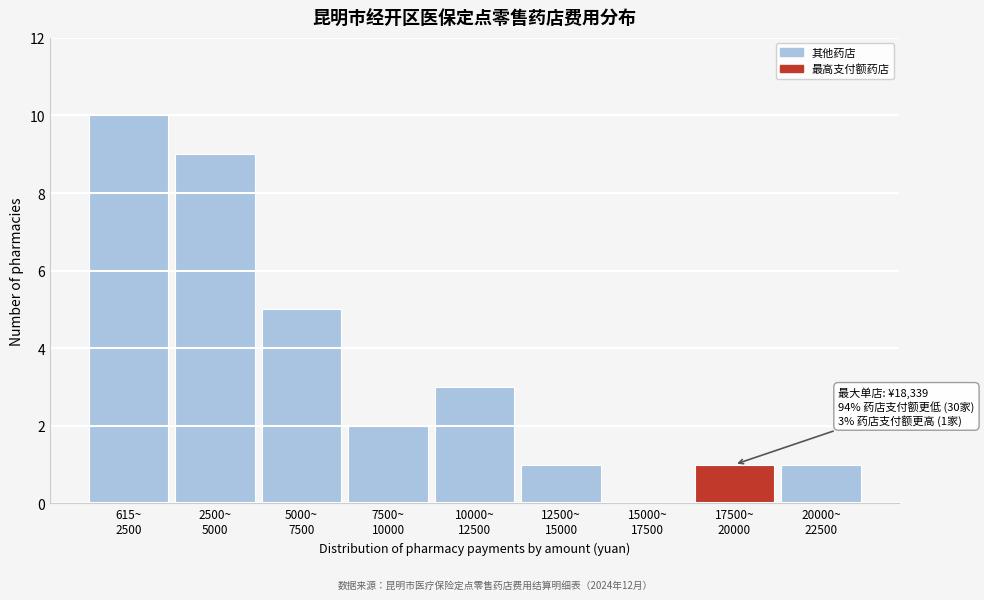

What is the sum of all values?

32